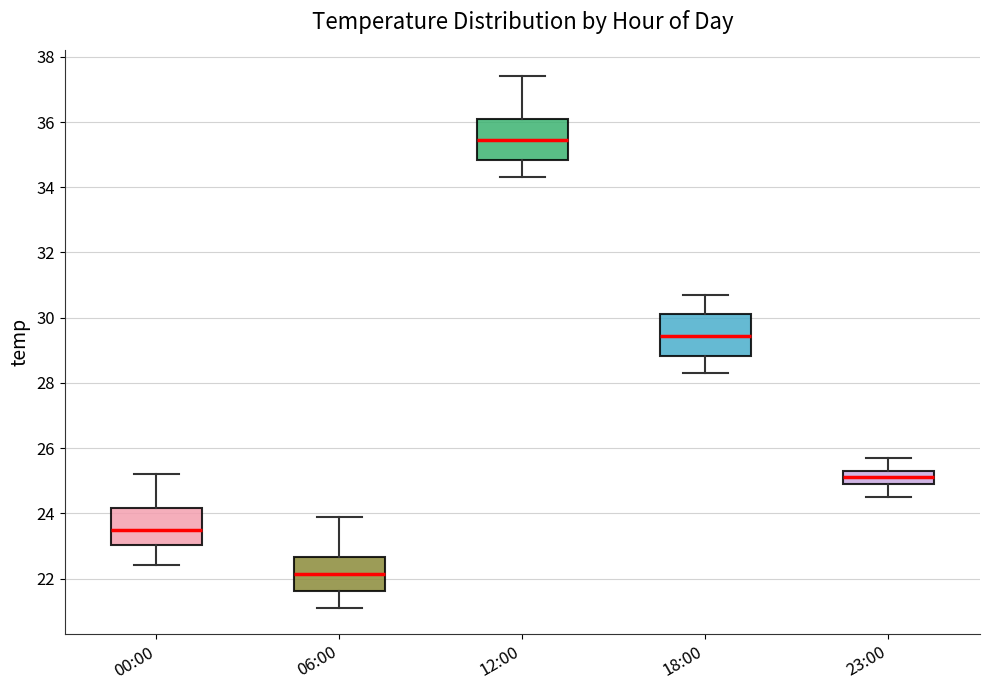

Where does the lower whisker of the box for 06:00 end on the y-axis? The values are not printed on the chart, so give them approximately, as read against the axis.

21.2